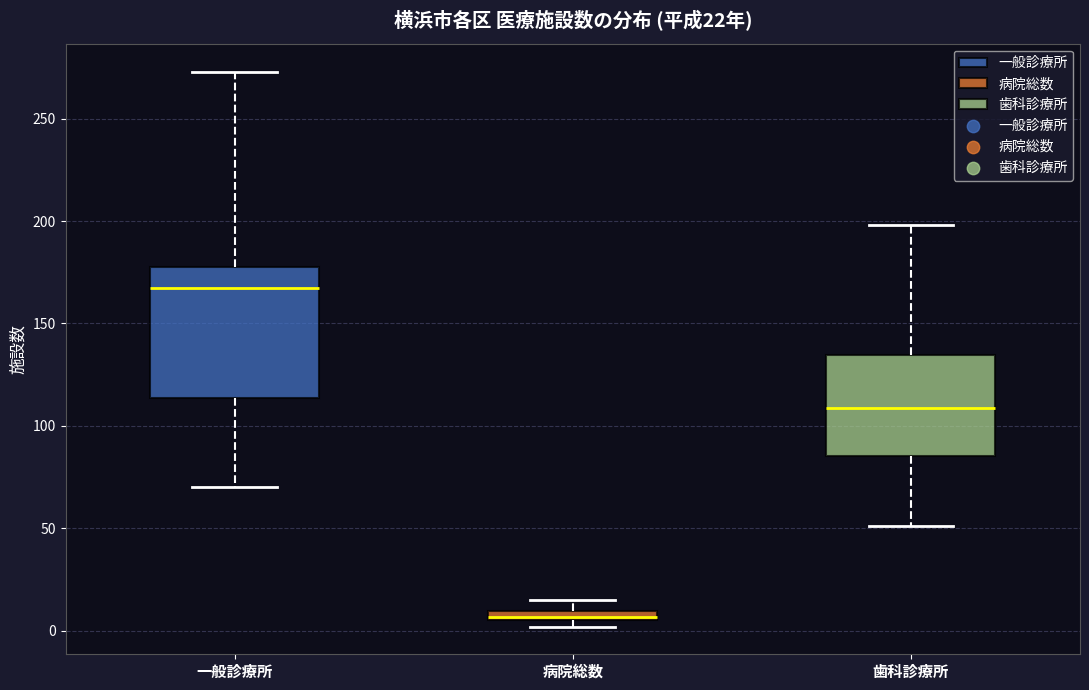

Which box is the tallest, from its lower edge to its upper edge?

一般診療所